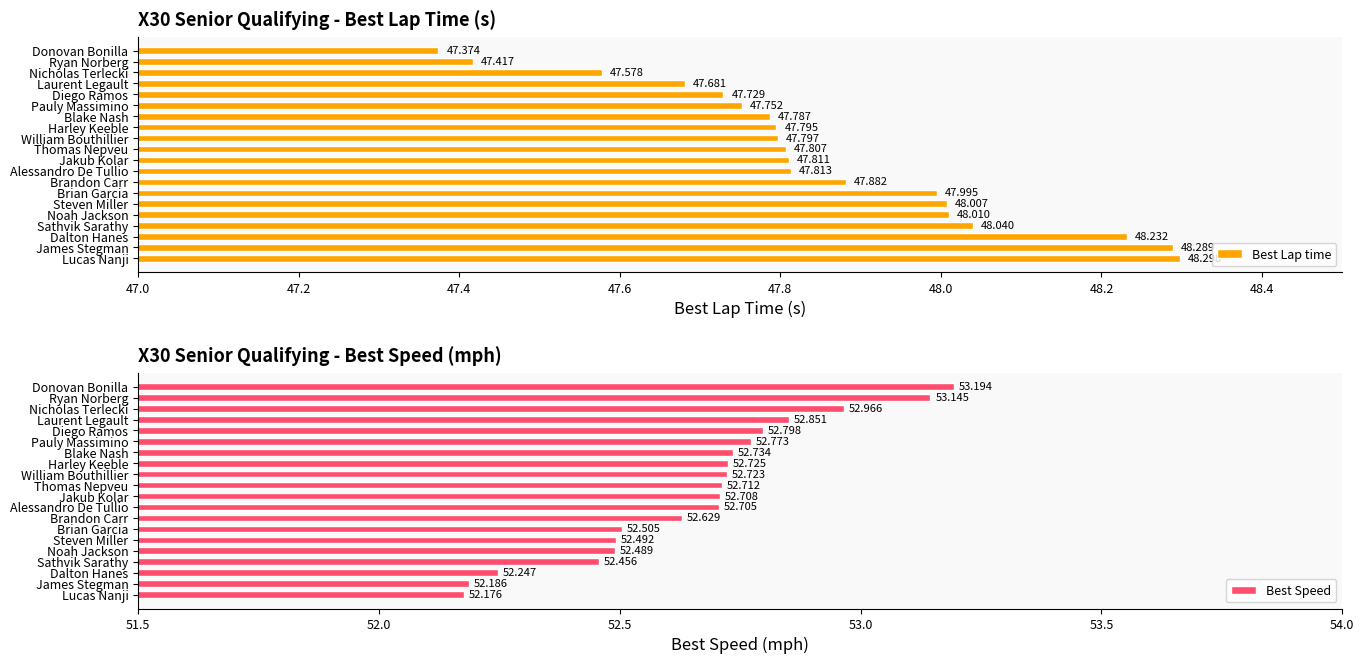

At which label is Best Lap time closest to 47?

Donovan Bonilla